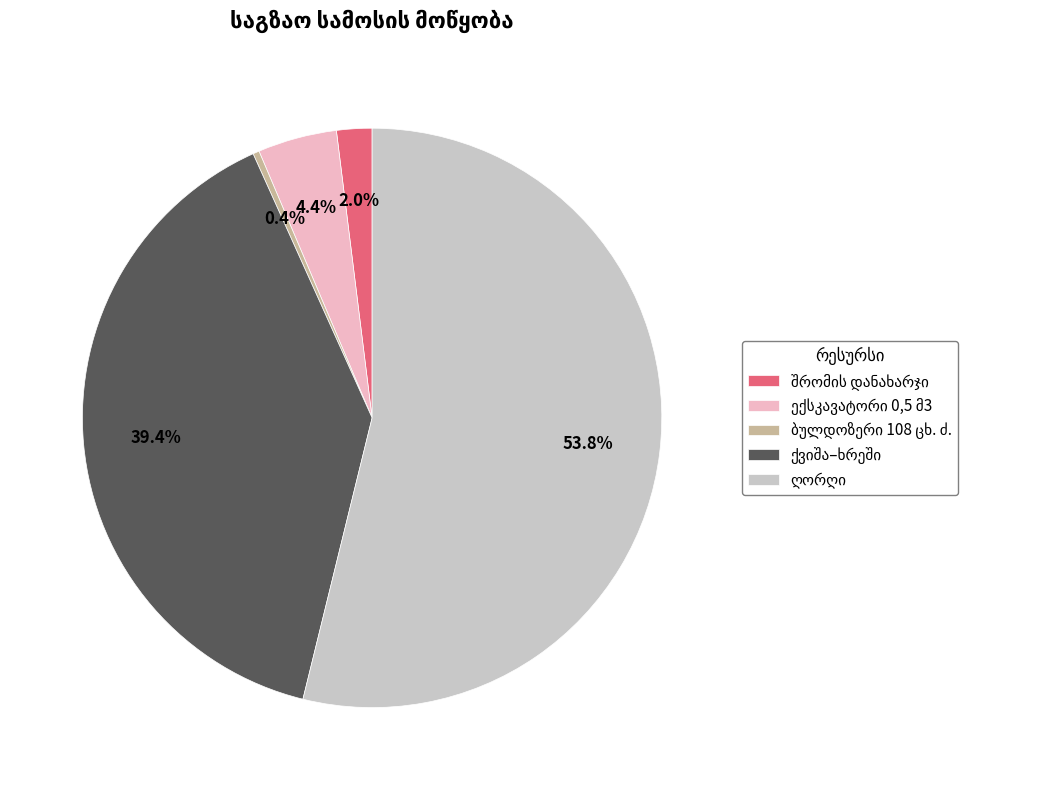

Is there any slice that represents more than half of the pie?

Yes